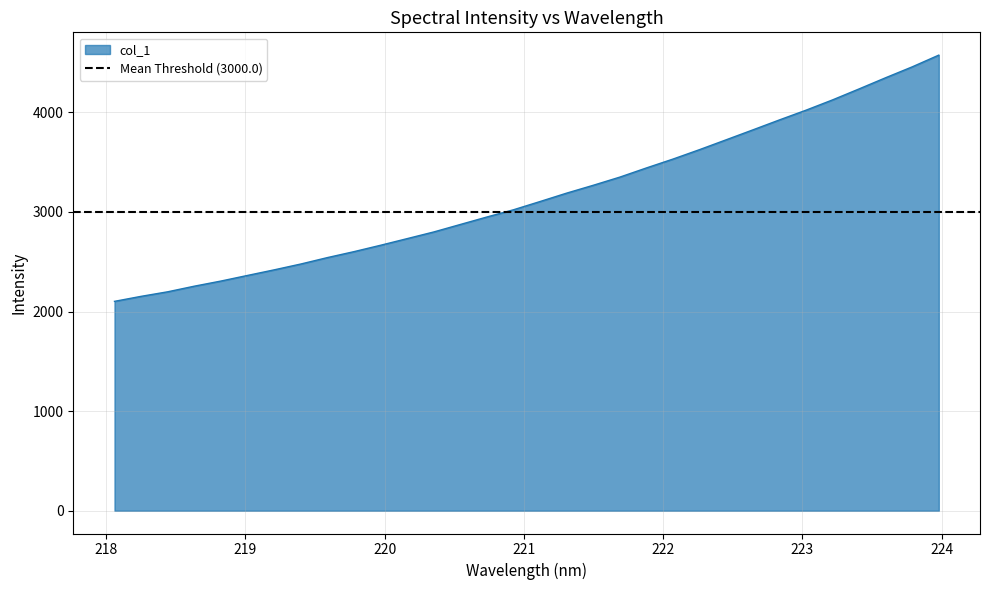

What is the difference between the maximum and minimum values?

2472.5